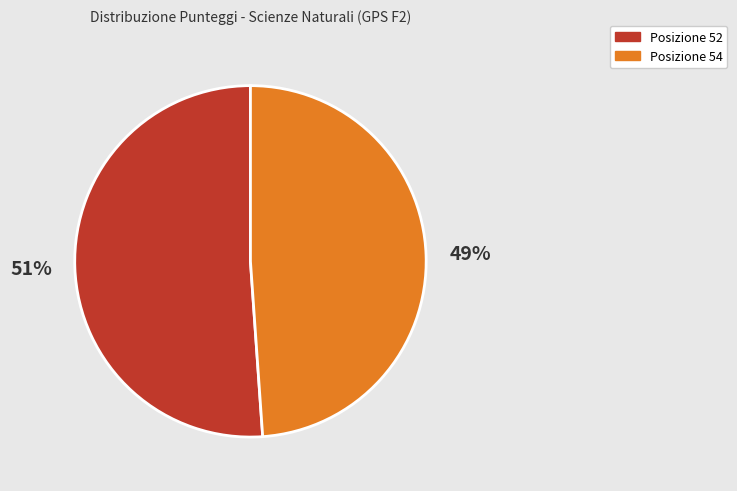

Which category accounts for the majority?

Posizione 52